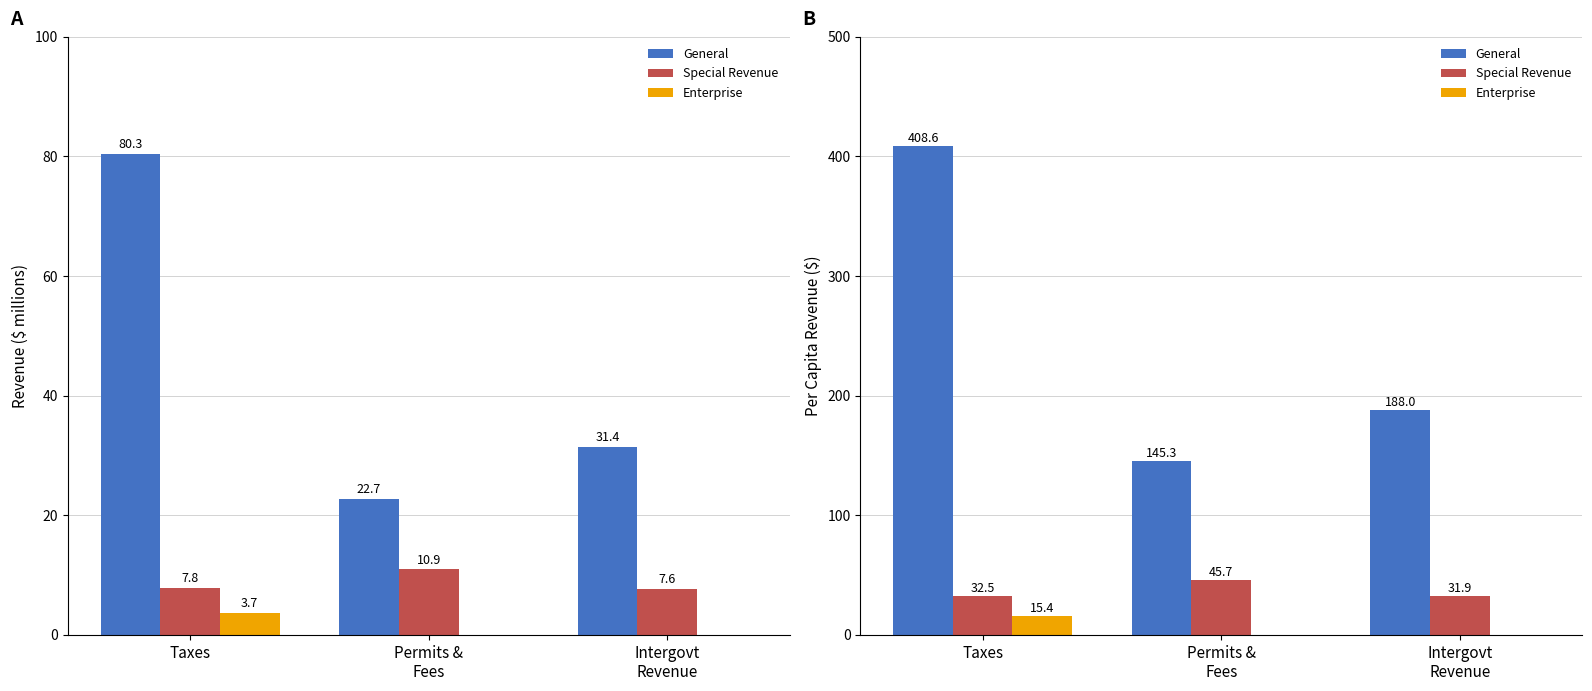

The Special Revenue series shows 31.9 at Intergovt
Revenue. True or false?

True